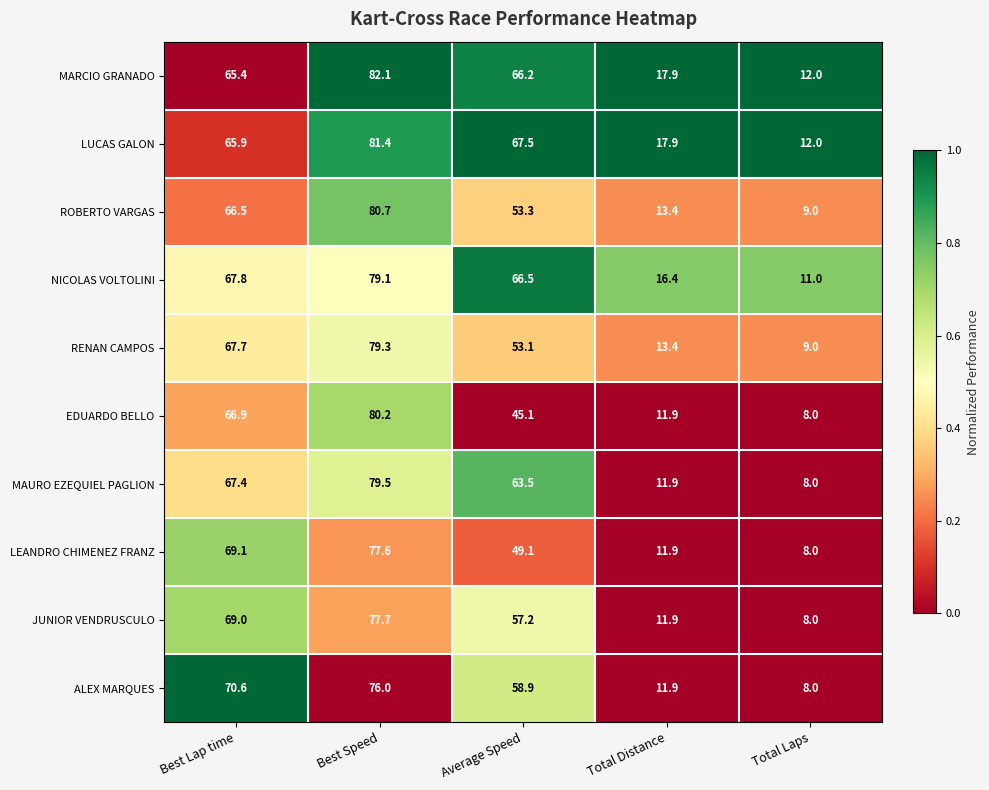

What is the difference between the second highest and second lowest values in the LEANDRO CHIMENEZ FRANZ series?

57.2